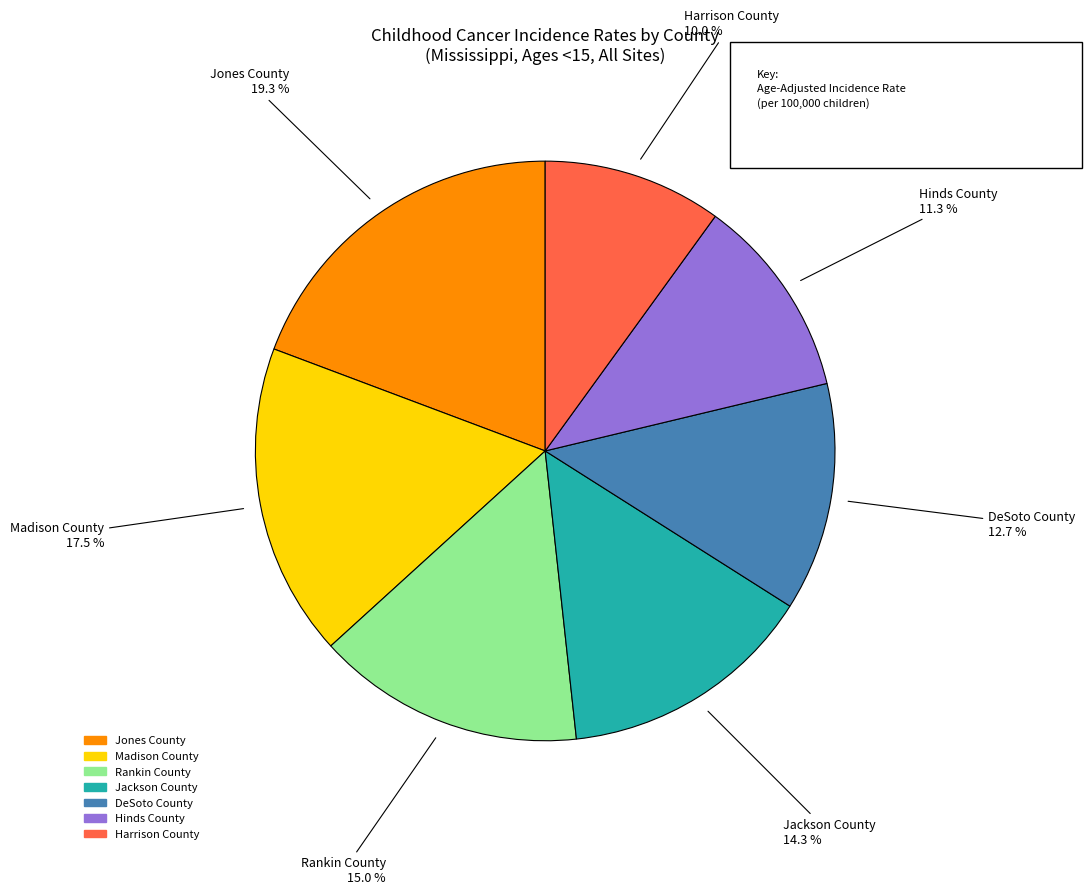

How many segments does this pie chart have?

7